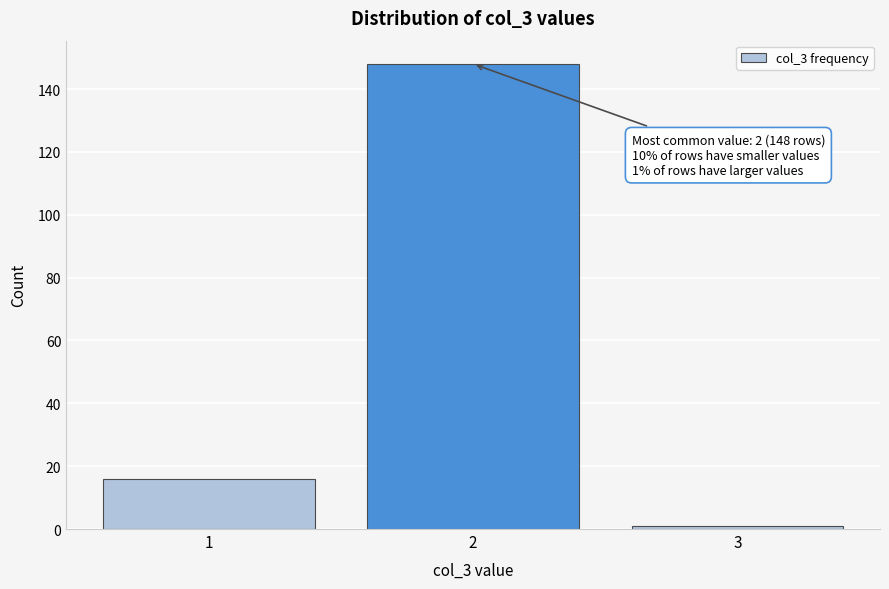

Over which range of the x-axis is the bar tallest?

1.5 to 2.5